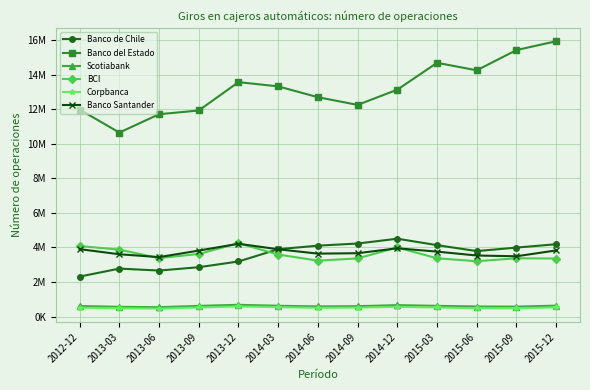

What is the maximum value shown in the chart?

15944218